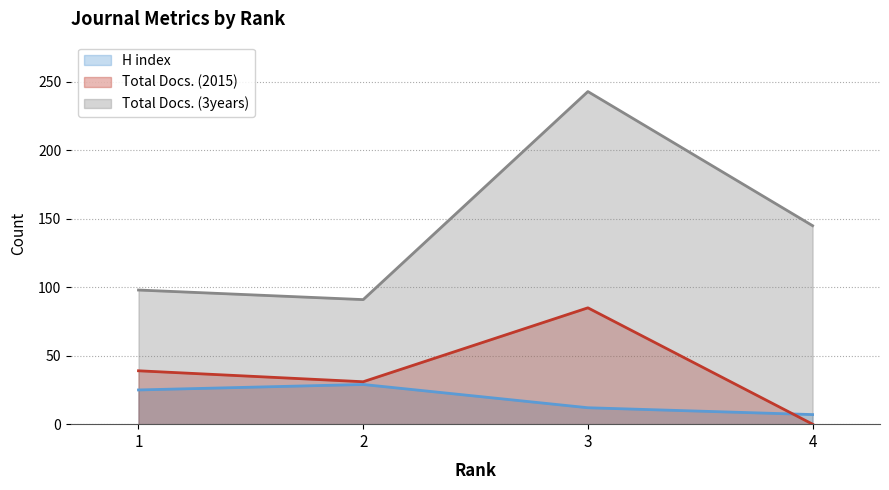

What are all the series names shown in the legend?

H index (line), Total Docs. (2015) (line), Total Docs. (3years) (line)